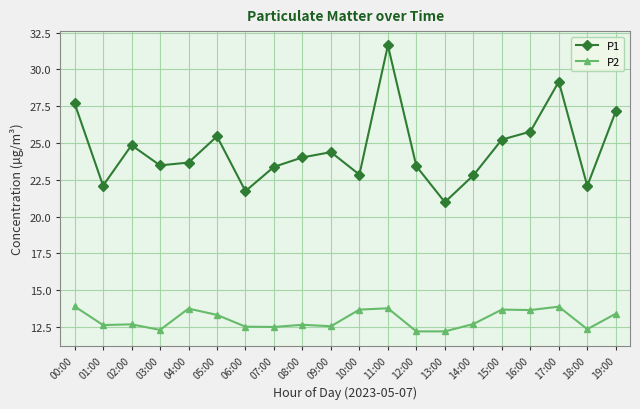

How many P2 values are between 12 and 13?

11